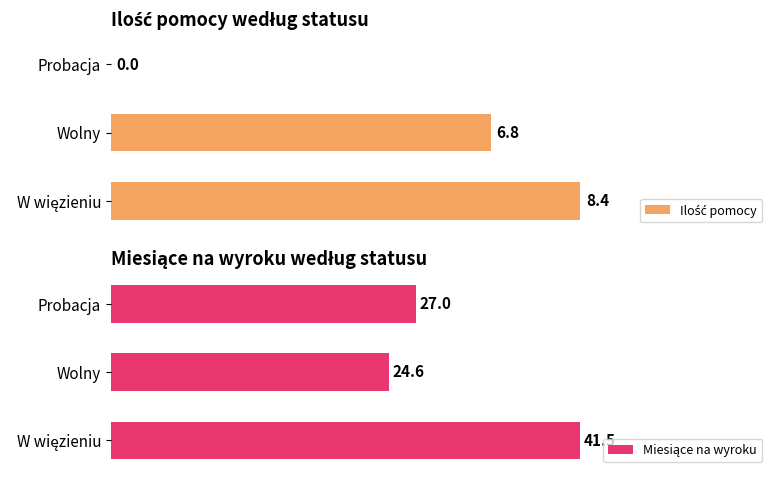

Which series has the widest spread of values?

Miesiące na wyroku